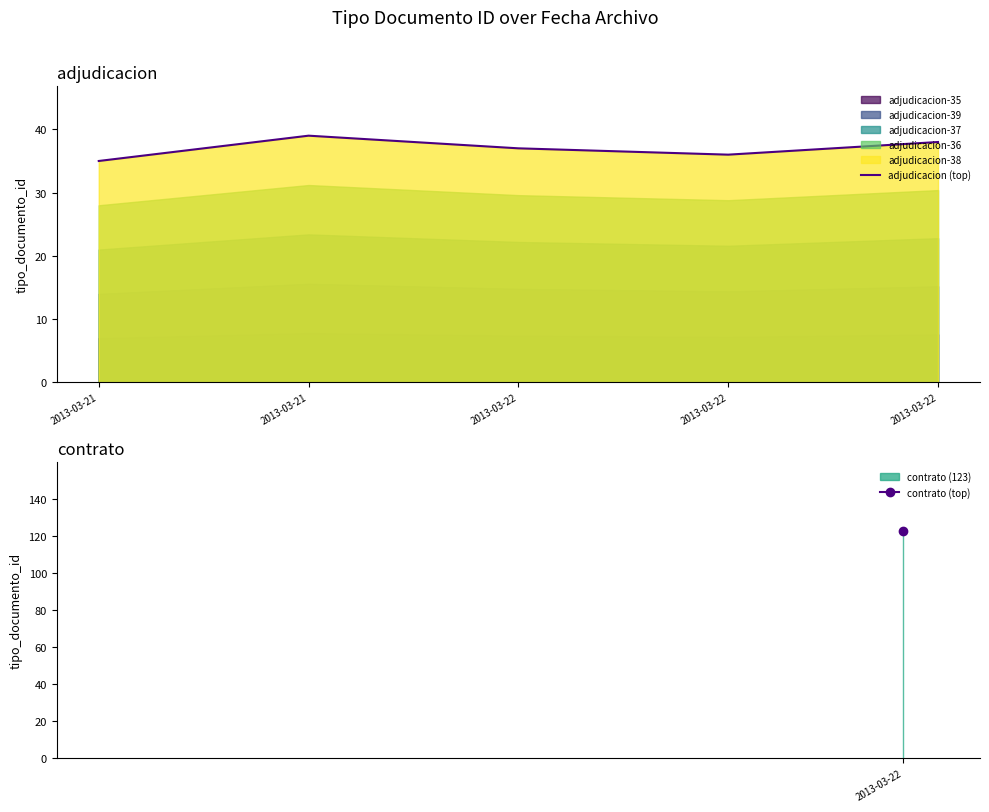

How many values are below 37?

2